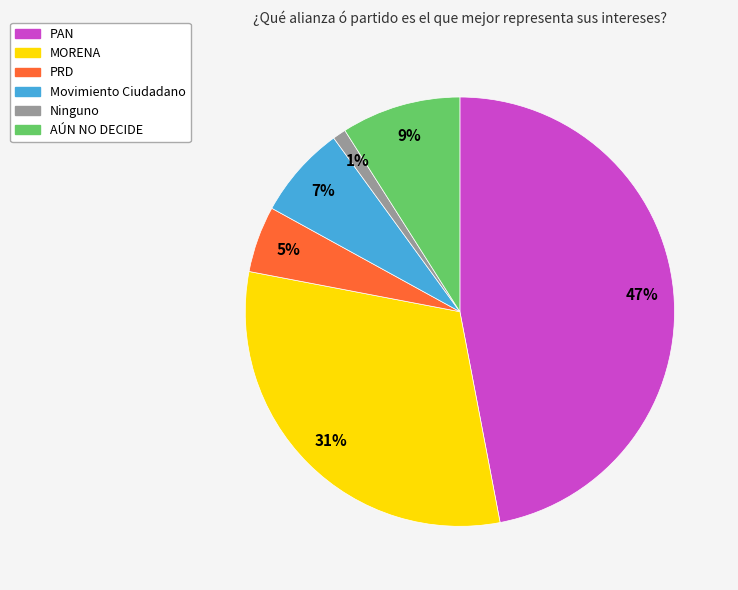

True or false: PRD accounts for 1% of the total.

False